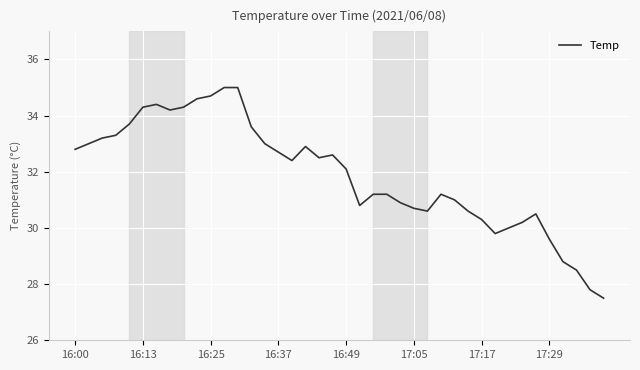

What is the smallest value displayed?

27.5